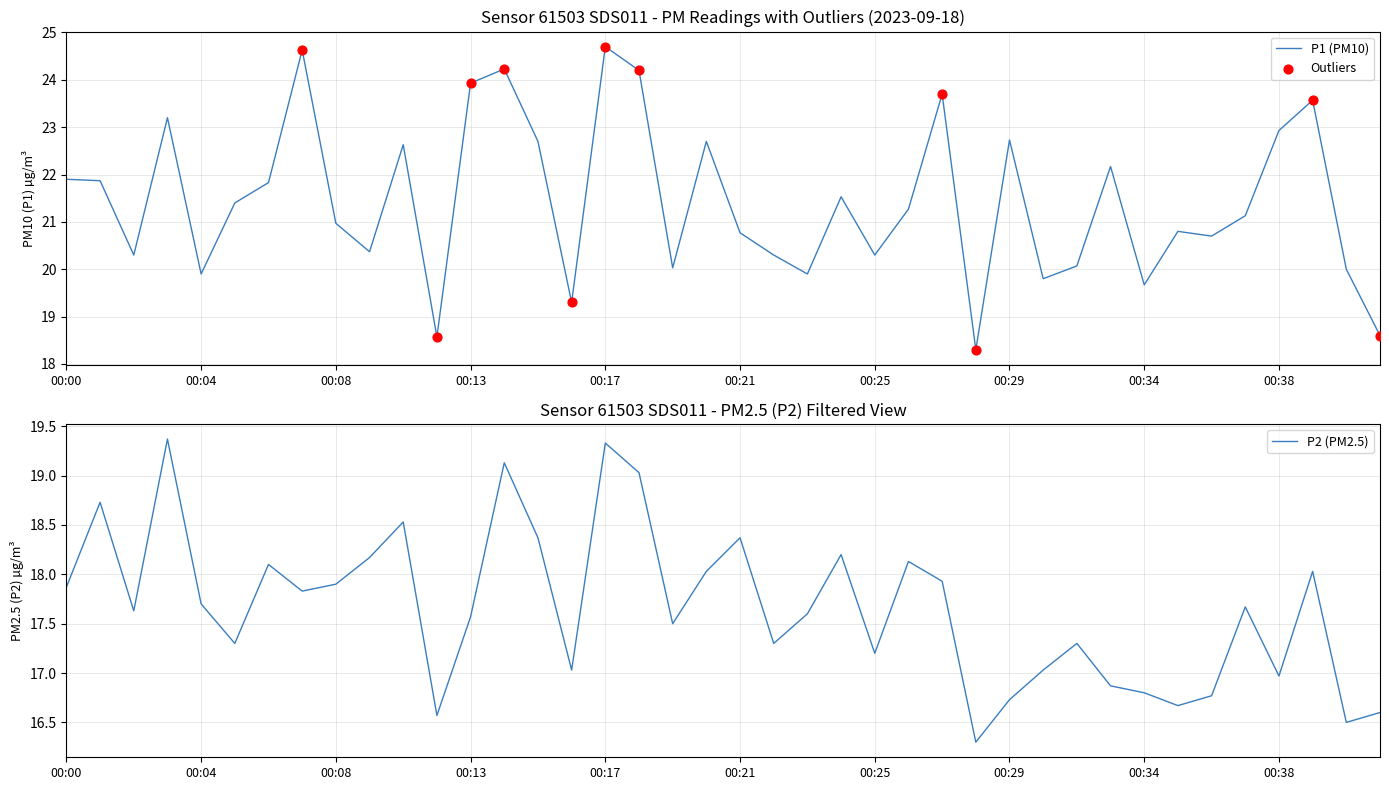

The value of P1 (PM10) at 00:00 is 10.3. True or false?

False